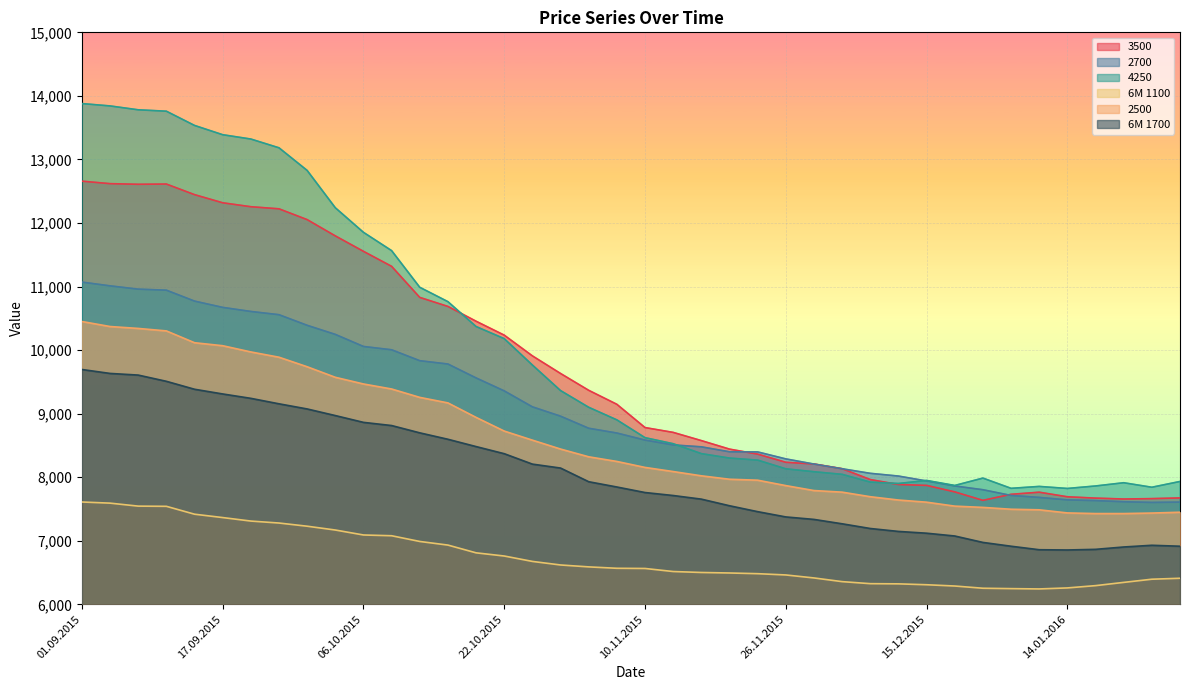

At which label does 6M 1100 first exceed 6567?

01.09.2015